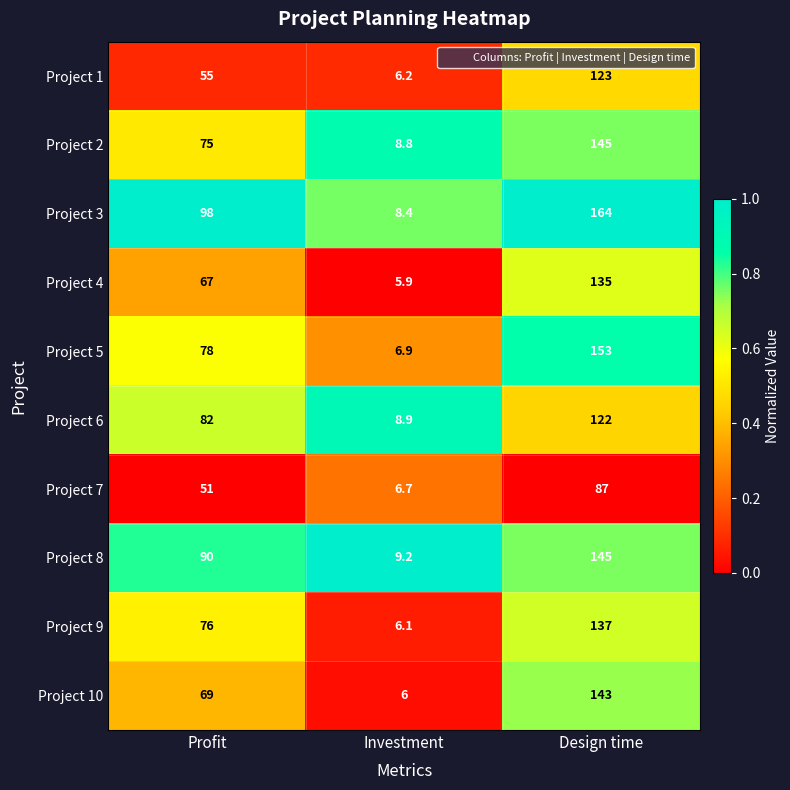

At which category does the chart reach its minimum across all series?

Investment